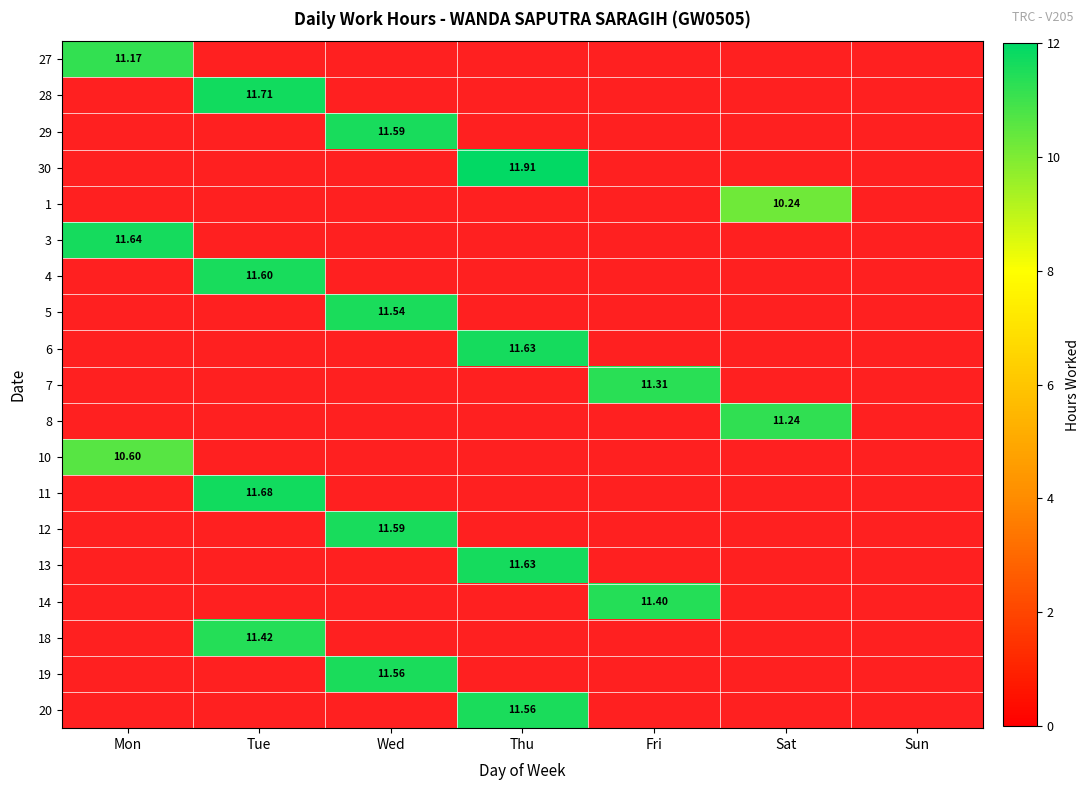

At how many categories does at least one series exceed 9?

6